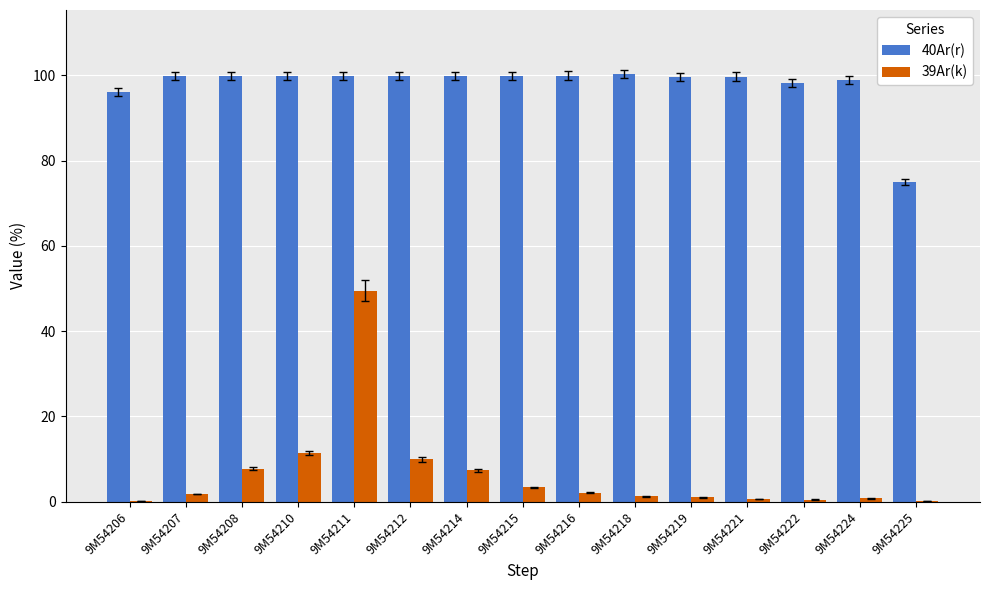

True or false: 39Ar(k) has a value of 9.9 at 9M54212.

True